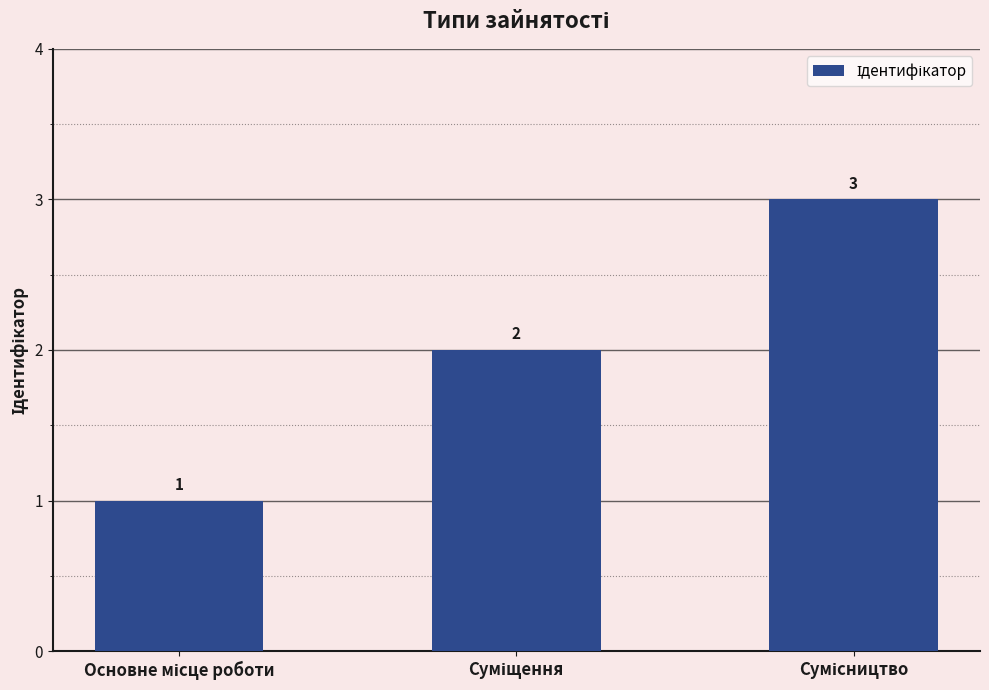

What is the value of the 2nd bar from the left?

2